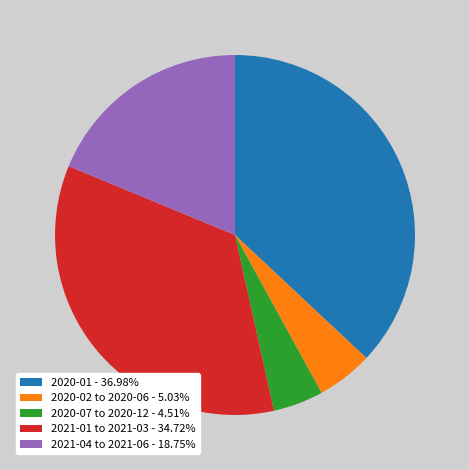

Is the sum of 2021-04 to 2021-06 - 18.75% and 2020-01 - 36.98% greater than half?

Yes